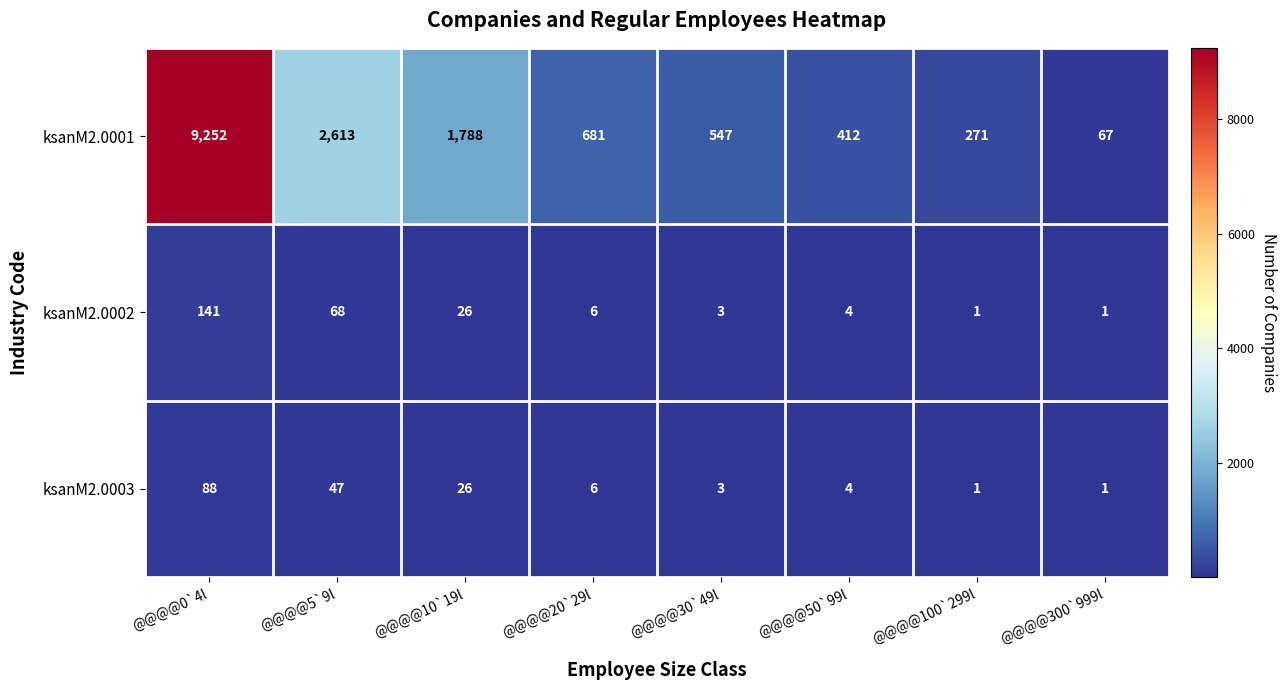

Reading right to left, extract all data points from this chart.

ksanM2.0001: @@@@300`999l=67	@@@@100`299l=271	@@@@50`99l=412	@@@@30`49l=547	@@@@20`29l=681	@@@@10`19l=1788	@@@@5`9l=2613	@@@@0`4l=9252
ksanM2.0002: @@@@300`999l=1	@@@@100`299l=1	@@@@50`99l=4	@@@@30`49l=3	@@@@20`29l=6	@@@@10`19l=26	@@@@5`9l=68	@@@@0`4l=141
ksanM2.0003: @@@@300`999l=1	@@@@100`299l=1	@@@@50`99l=4	@@@@30`49l=3	@@@@20`29l=6	@@@@10`19l=26	@@@@5`9l=47	@@@@0`4l=88